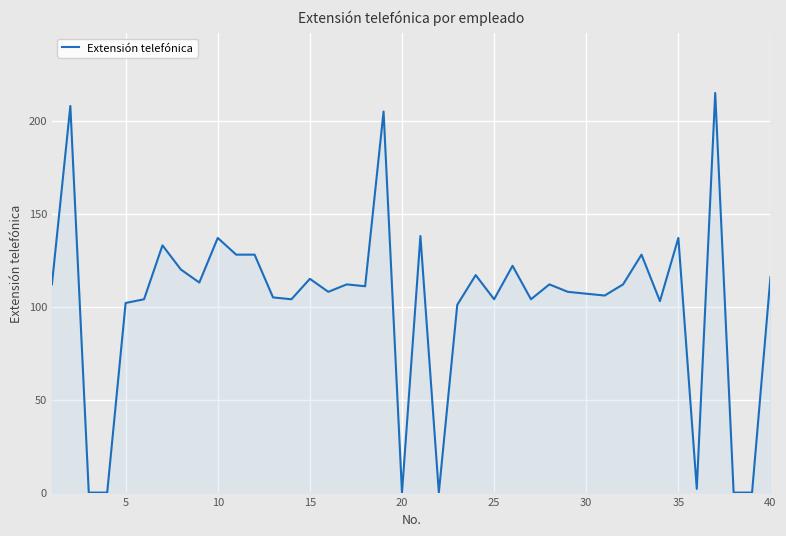

What is the maximum value shown in the chart?

215